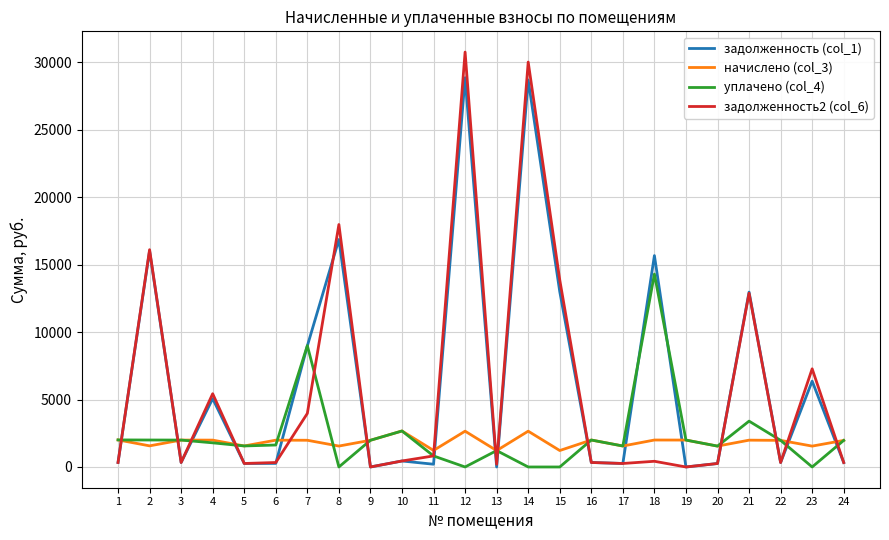

Which series has the largest total across all categories?

задолженность (col_1)